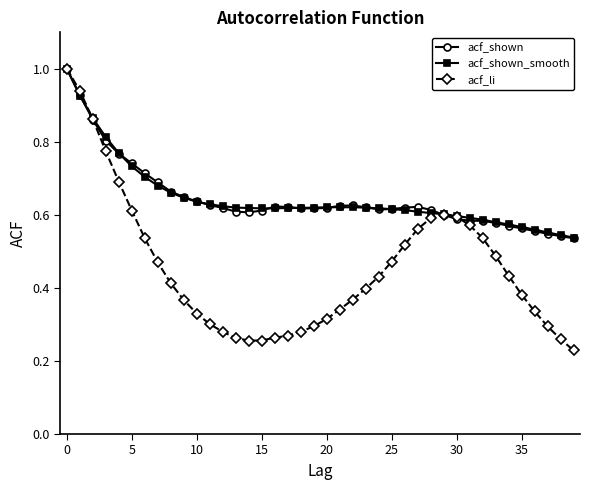

At how many categories does at least one series exceed 0?

40